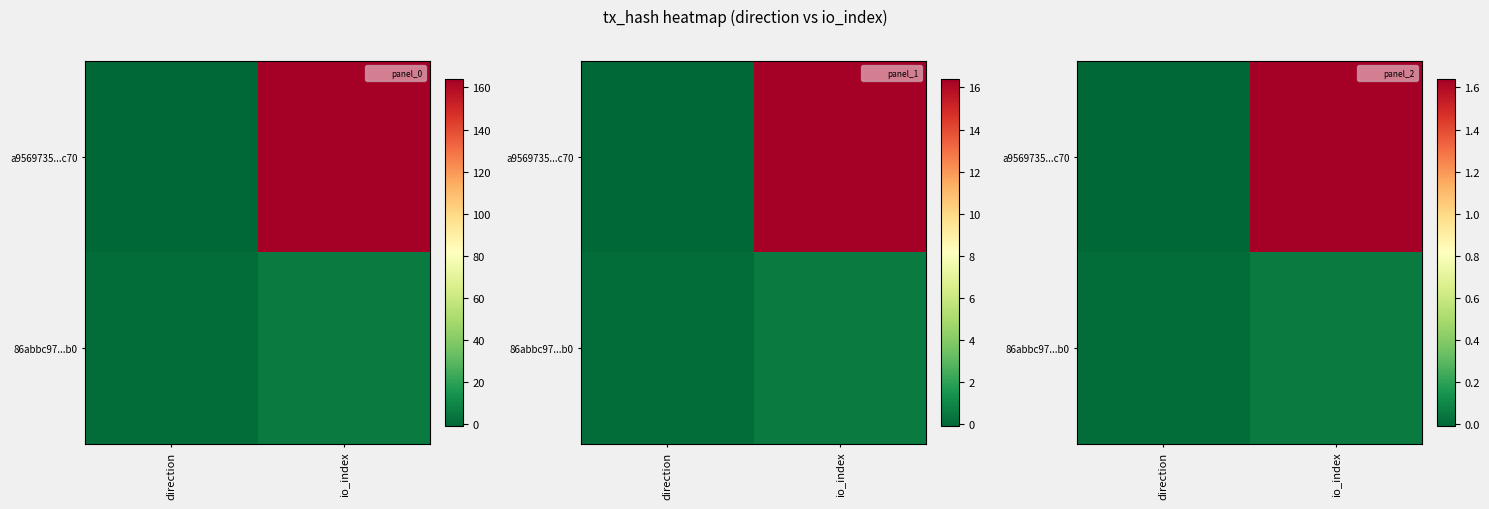

Which series changed the most between direction and io_index?

a9569735...c70